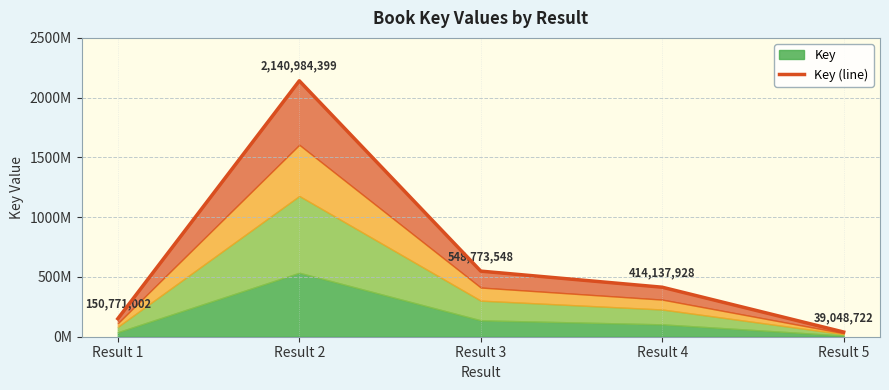

What is the value of the 3rd point from the left?

548773548